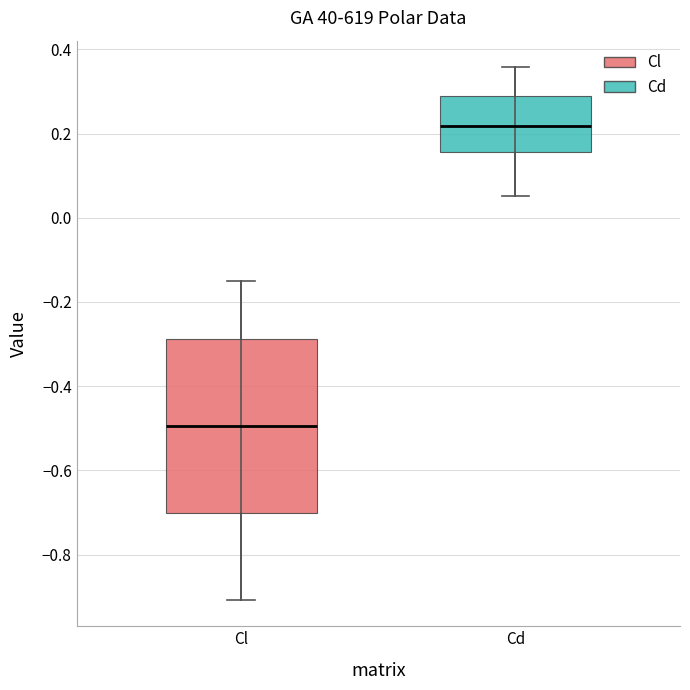

Reading left to right, read every box against the y-axis: the position of its median line, the range the box covers, and the ends of its whiskers. The values are not printed on the chart, so give them approximately, as read against the axis.

Cl: median -0.50, box -0.70 to -0.28, whiskers -0.90 to -0.14
Cd: median 0.22, box 0.16 to 0.28, whiskers 0.06 to 0.36